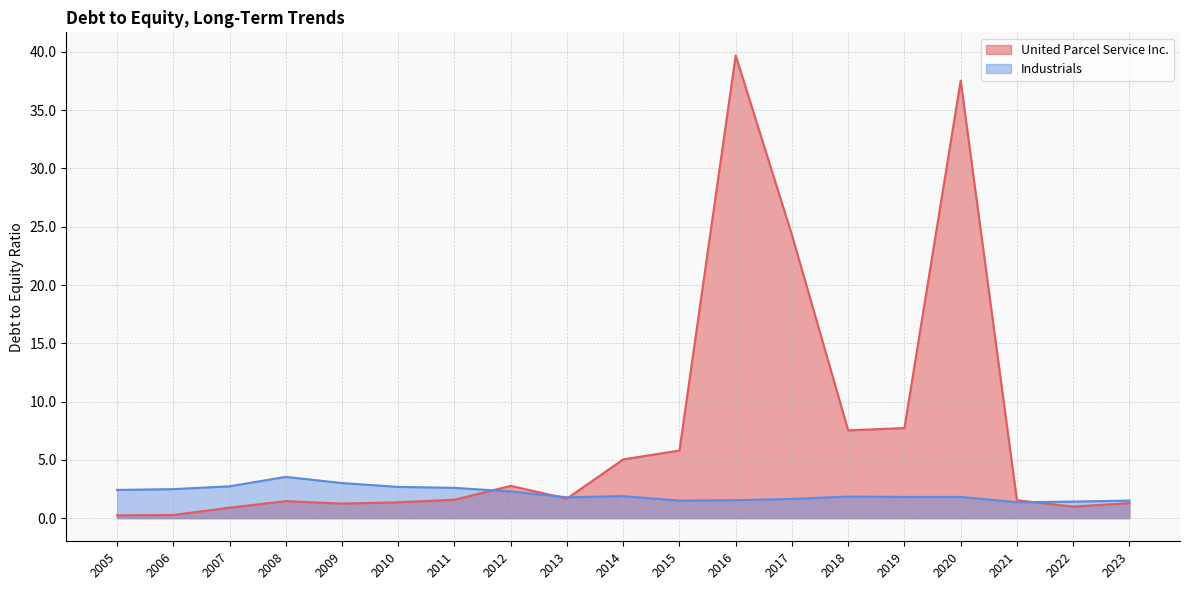

Reading left to right, transcribe all the data shown in this chart.

United Parcel Service Inc.: 2005=0.2	2006=0.3	2007=0.9	2008=1.5	2009=1.2	2010=1.4	2011=1.6	2012=2.8	2013=1.7	2014=5.0	2015=5.8	2016=39.7	2017=24.3	2018=7.5	2019=7.7	2020=37.5	2021=1.5	2022=1.0	2023=1.3
Industrials: 2005=2.4	2006=2.5	2007=2.7	2008=3.5	2009=3.0	2010=2.7	2011=2.6	2012=2.3	2013=1.8	2014=1.9	2015=1.5	2016=1.5	2017=1.6	2018=1.9	2019=1.8	2020=1.8	2021=1.4	2022=1.4	2023=1.5